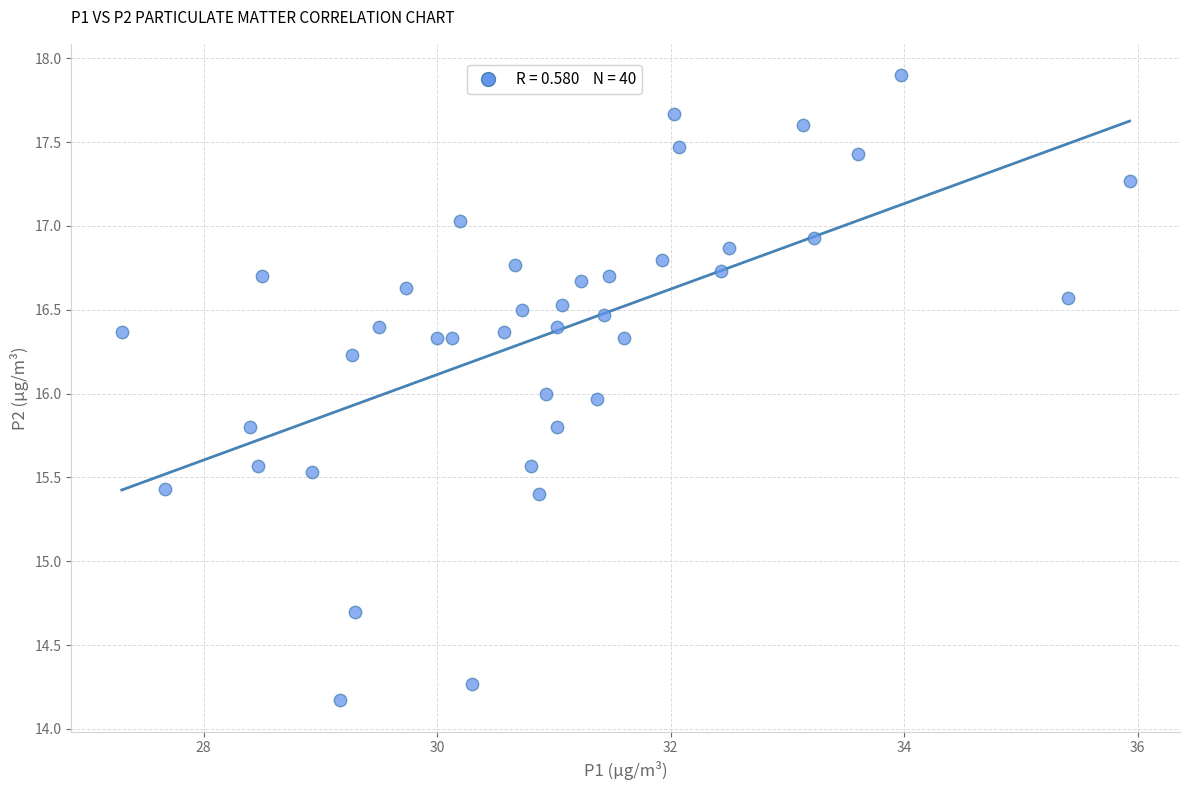

What is the range of X values (max minus min)?

8.6